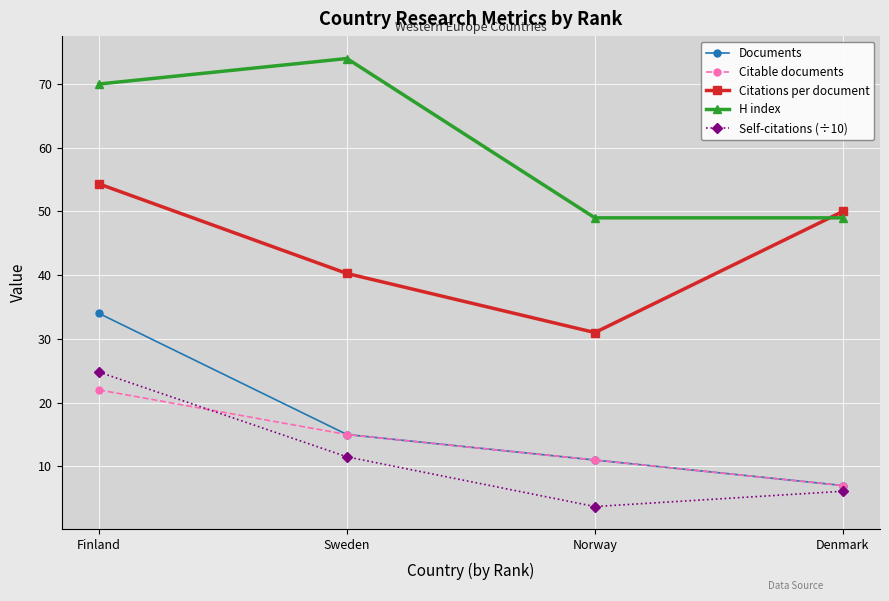

Which label corresponds to the smallest value in the chart?

Norway